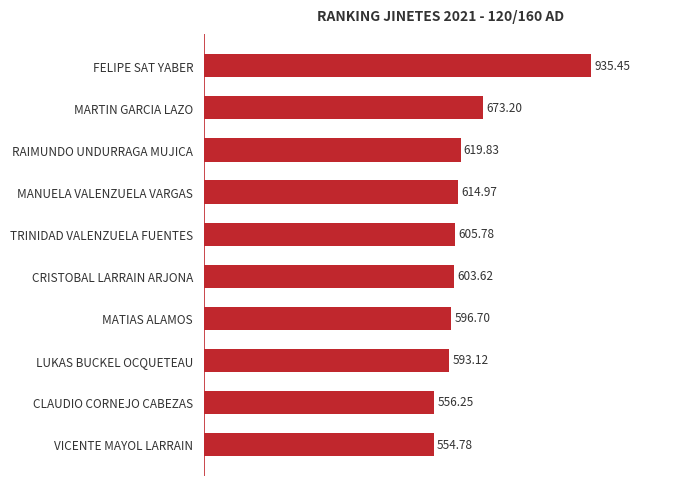

What is the difference between the maximum and minimum values?

380.7